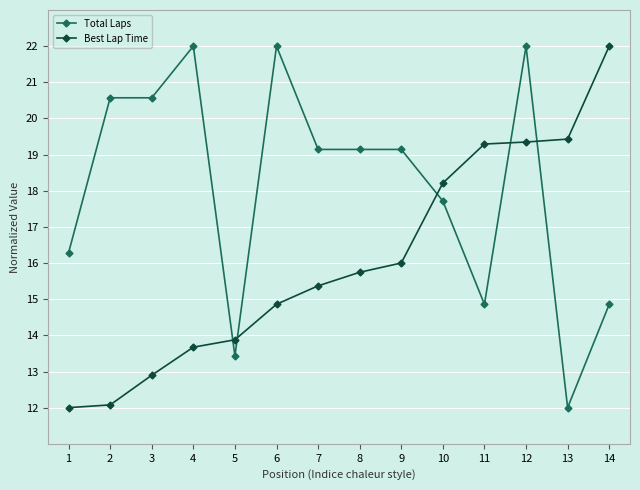

What is the average value of the Total Laps series?

18.1